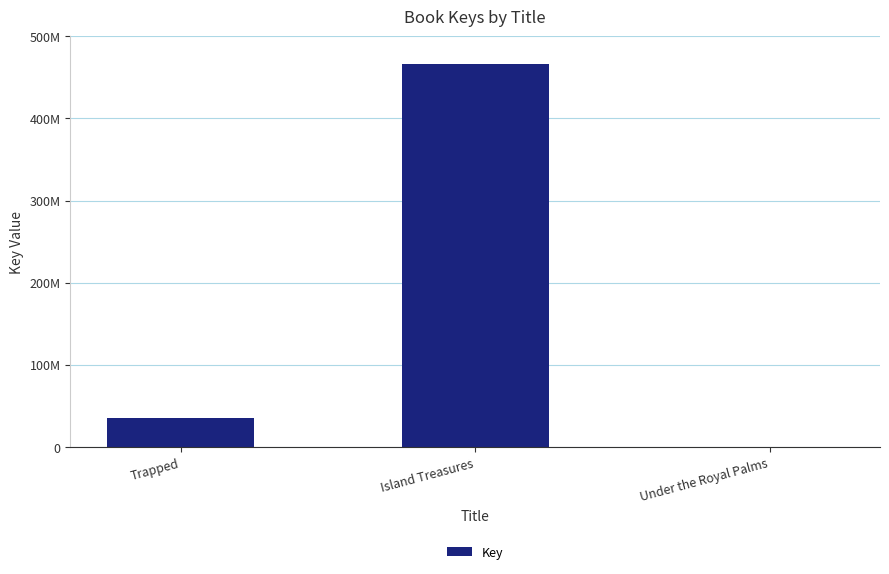

Rank the categories by value from highest to lowest.

Island Treasures, Trapped, Under the Royal Palms